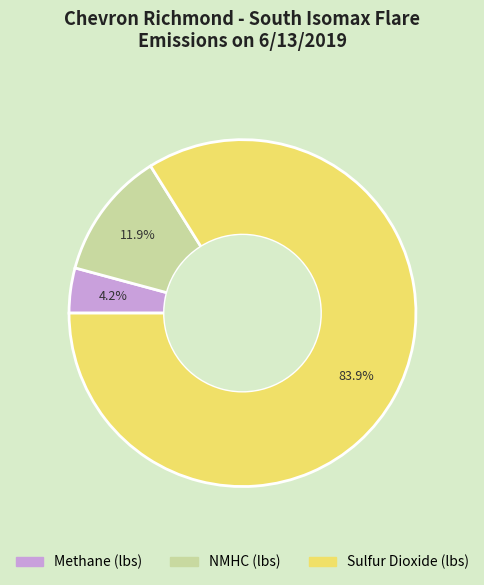

Is there any slice that represents more than half of the pie?

Yes